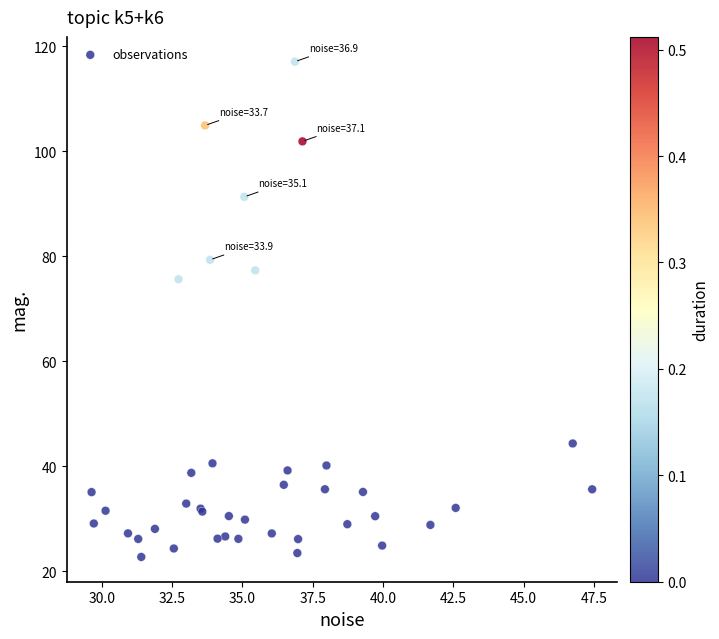

What Y value in the scatter plot is closest to 69?

75.6